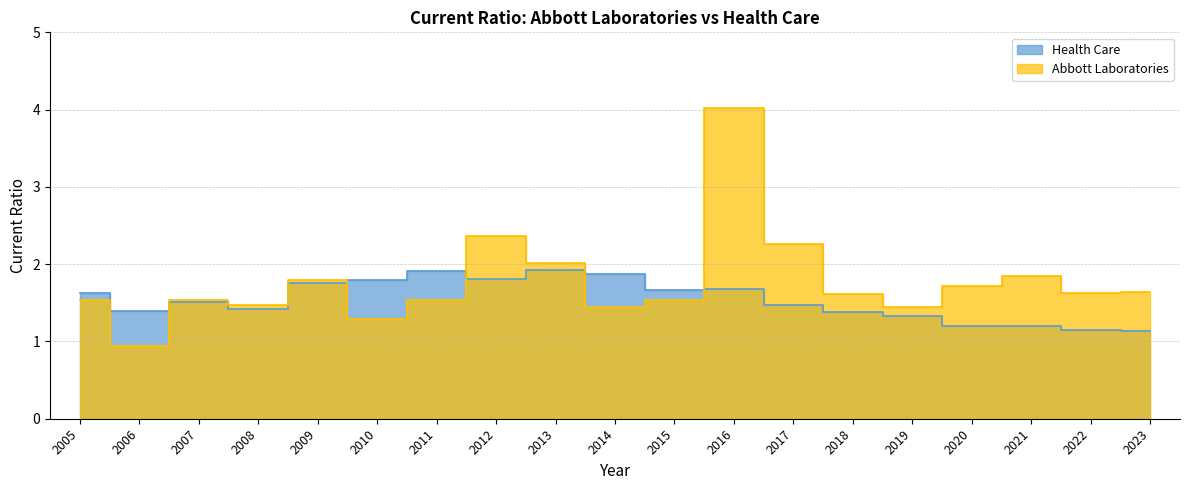

Between 2009 and 2018, which is larger?

2009